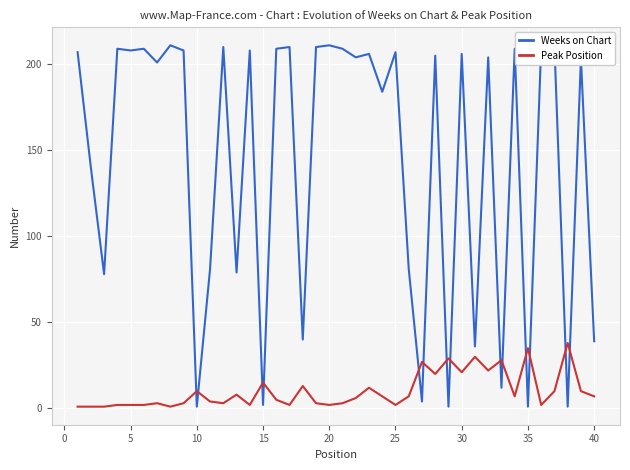

True or false: Weeks on Chart and Peak Position intersect in this chart.

True